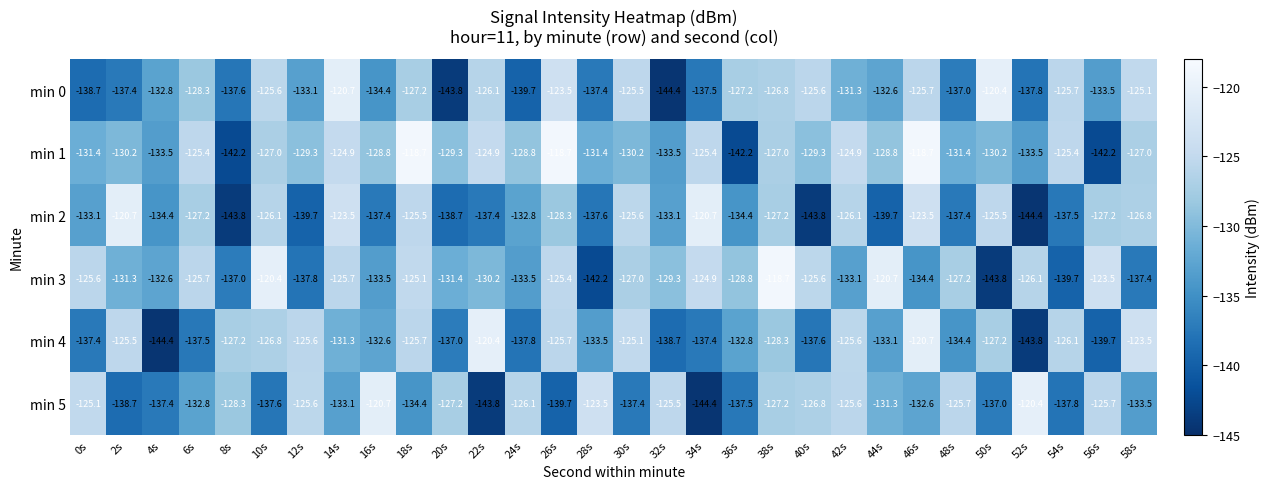

True or false: min 0 has a value of -125.7 at 54s.

True